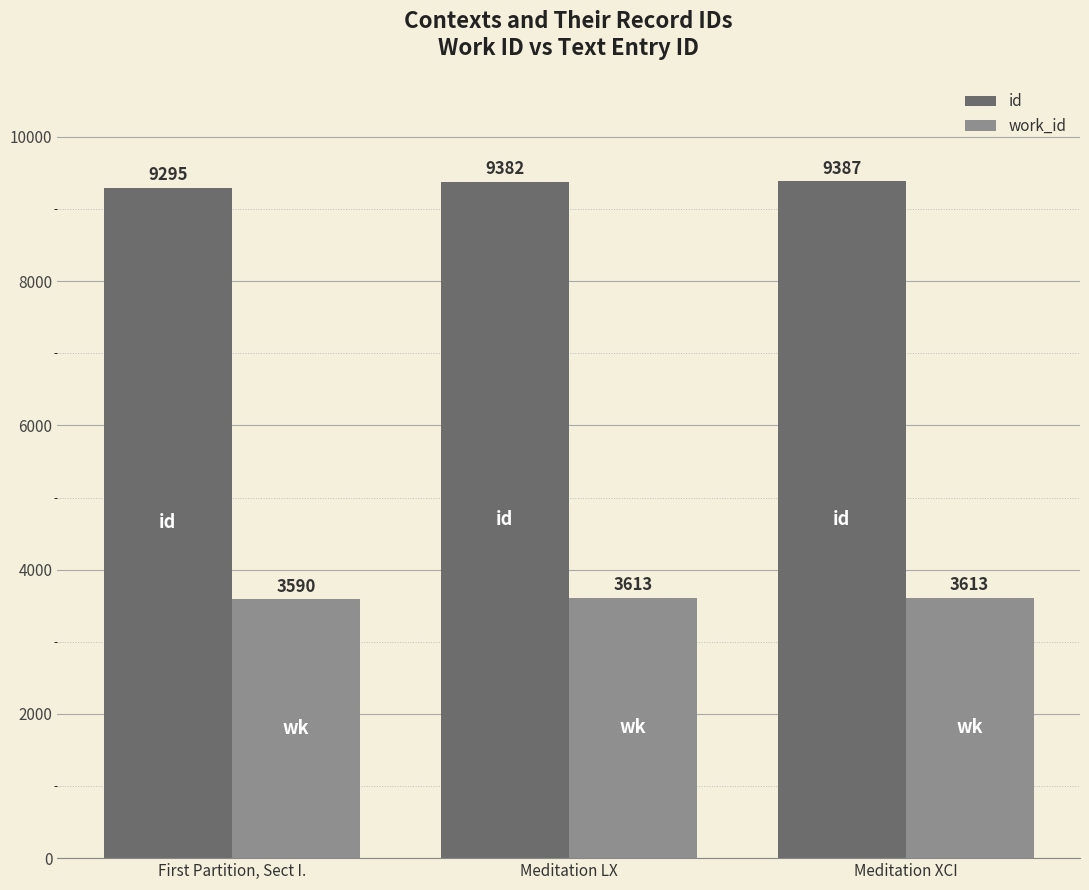

What position from the right is First Partition, Sect I.?

3